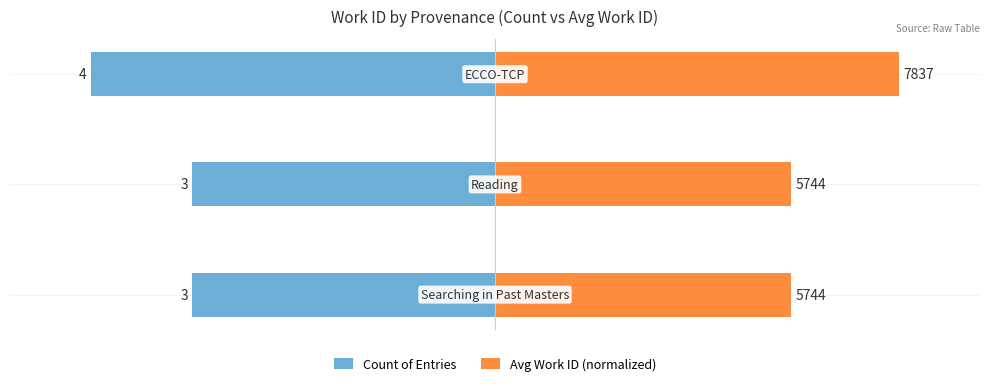

What are all the series names shown in the legend?

Count of Entries, Avg Work ID (normalized)